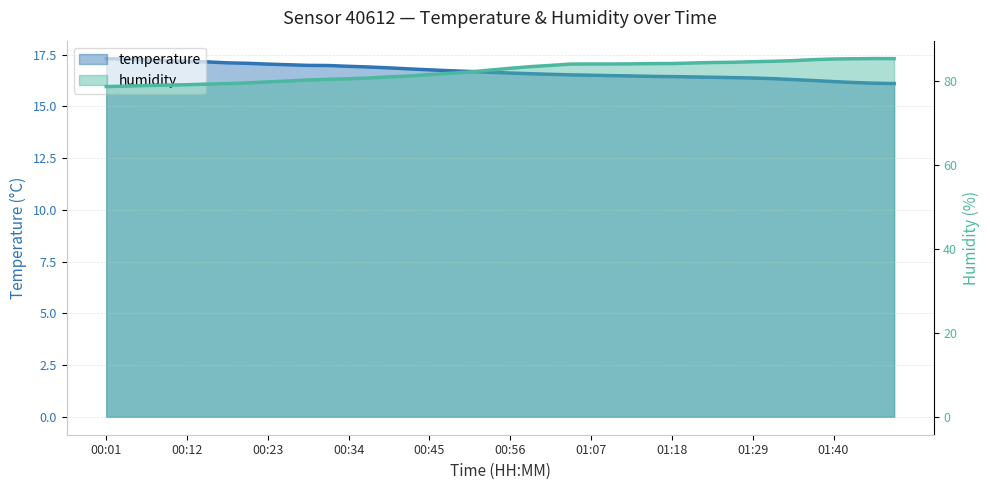

Is it true that temperature equals 24.4 at 01:32?

False